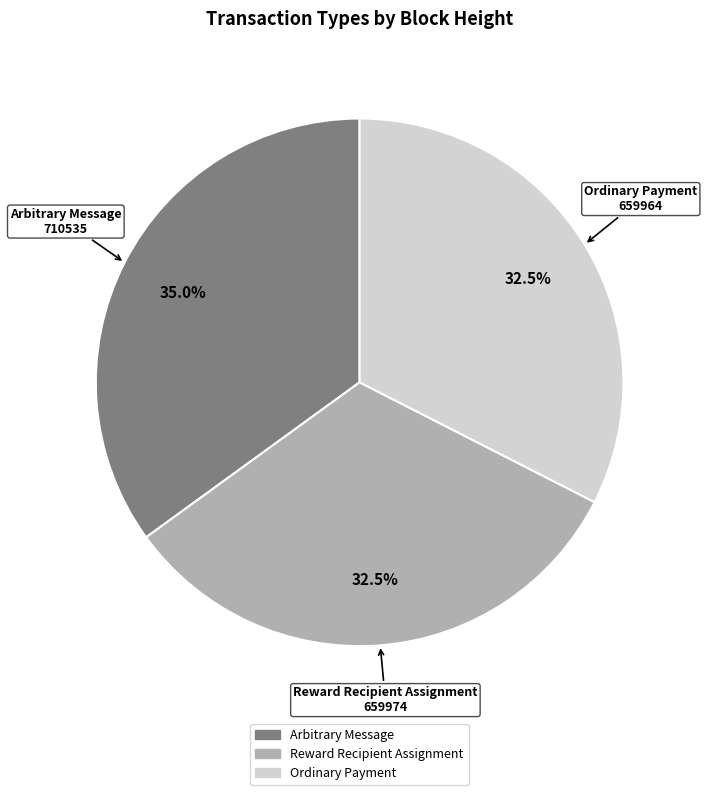

What is the ratio of the value at Ordinary Payment to the value at Arbitrary Message?

0.9